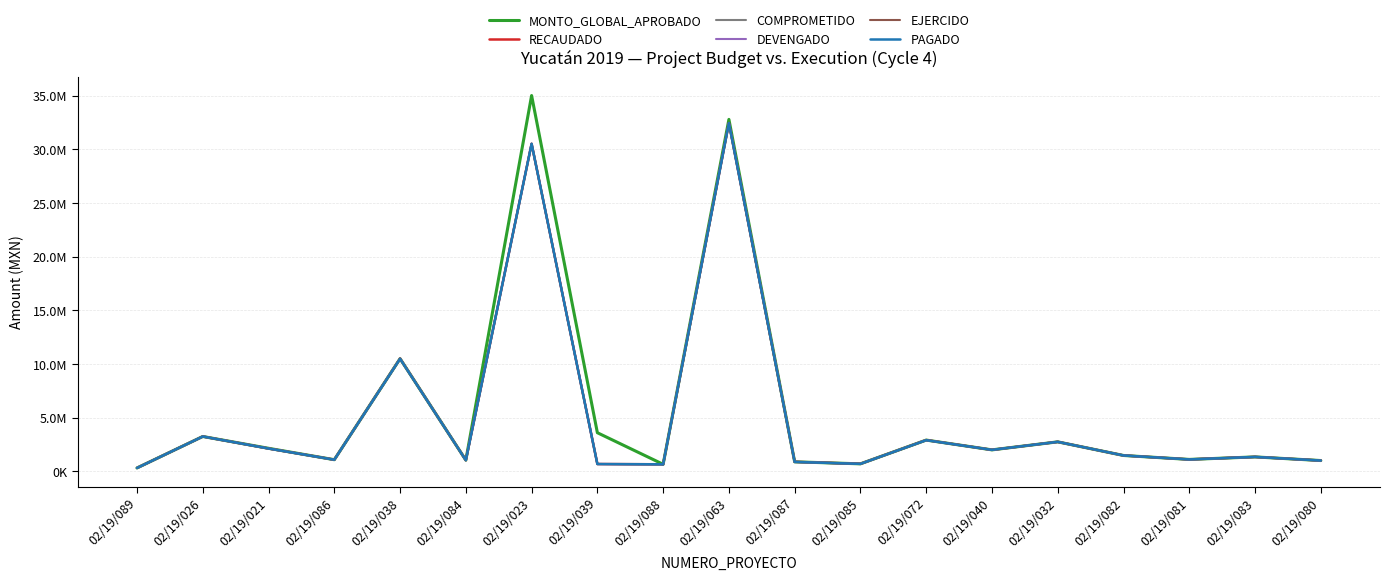

Is this an area chart (filled region under the line)?

No